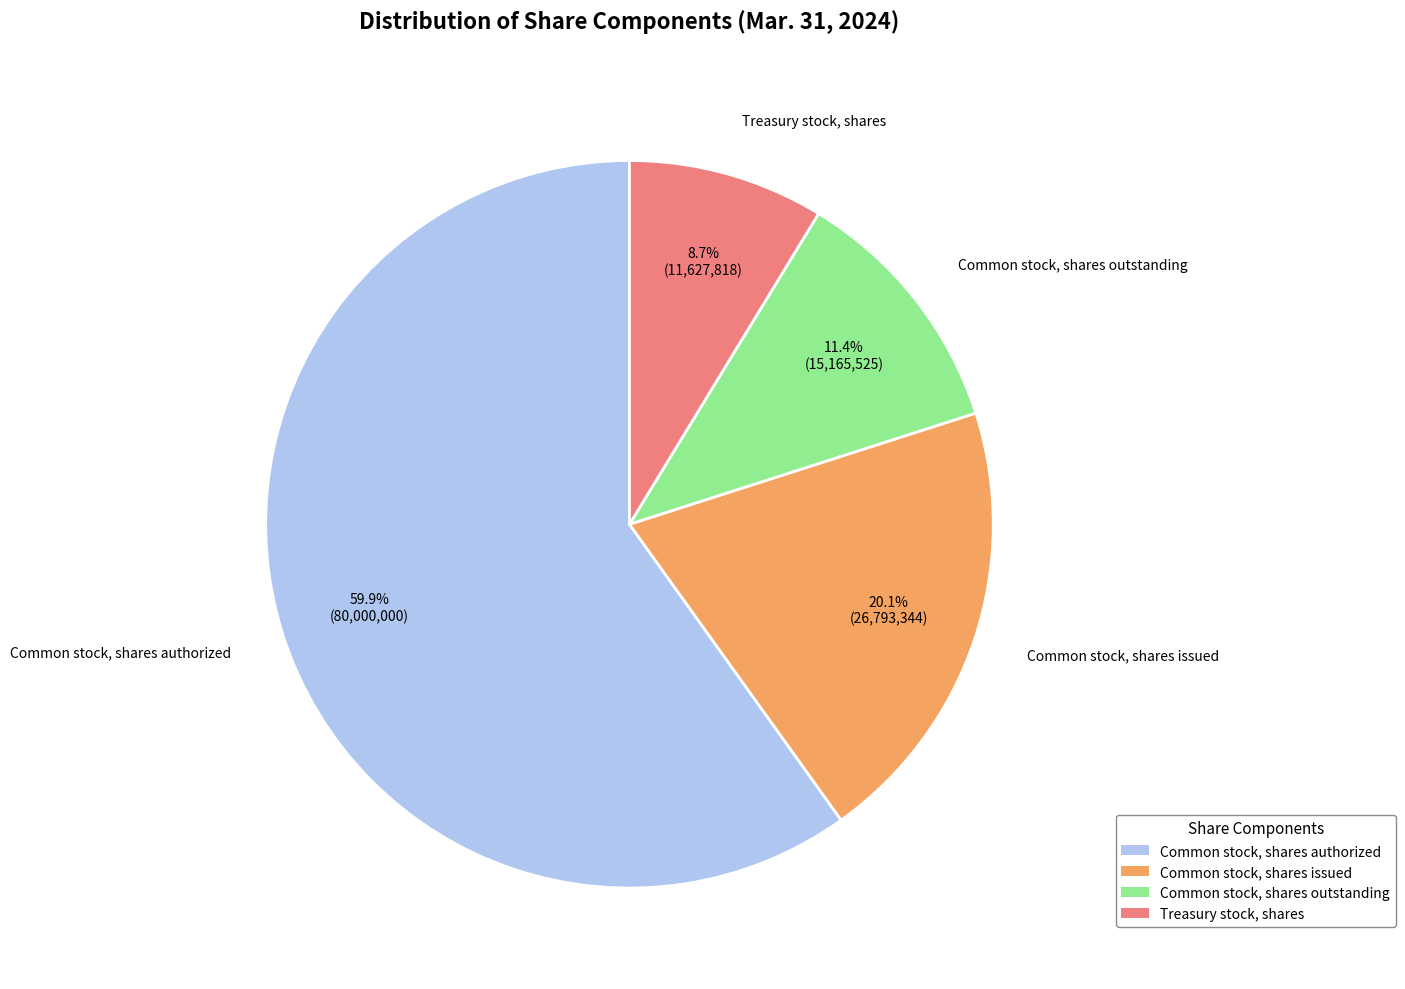

Is it true that Common stock, shares issued is 20% of the pie?

True